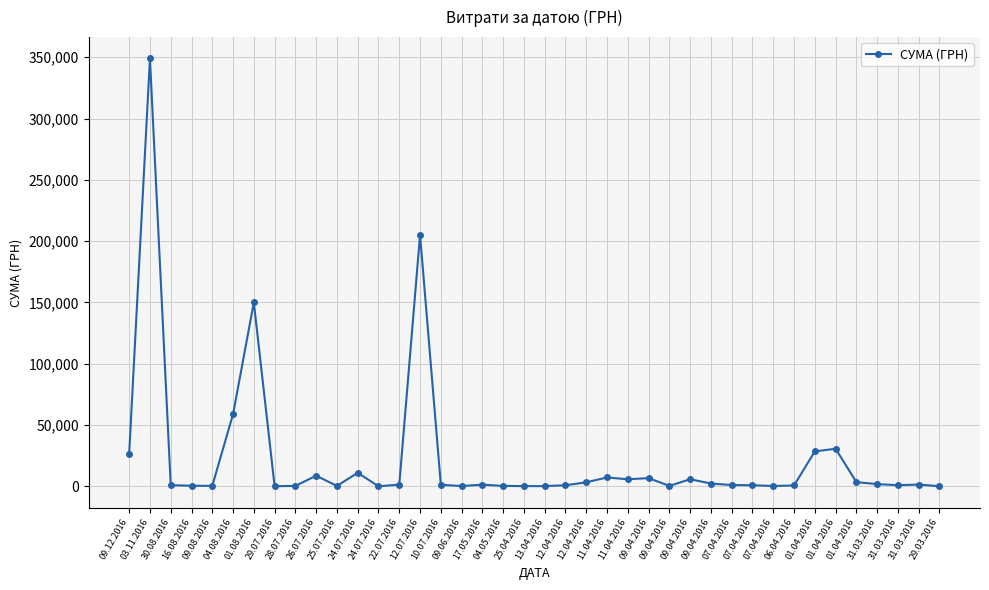

Rank the categories by value from lowest to highest.

24.07.2016, 29.07.2016, 29.03.2016, 13.04.2016, 25.04.2016, 09.06.2016, 07.04.2016, 25.07.2016, 28.07.2016, 04.05.2016, 09.08.2016, 09.04.2016, 16.08.2016, 06.04.2016, 07.04.2016, 12.04.2016, 30.08.2016, 31.03.2016, 07.04.2016, 10.07.2016, 17.05.2016, 22.07.2016, 31.03.2016, 31.03.2016, 09.04.2016, 12.04.2016, 01.04.2016, 11.04.2016, 09.04.2016, 09.04.2016, 11.04.2016, 26.07.2016, 24.07.2016, 09.12.2016, 01.04.2016, 01.04.2016, 04.08.2016, 01.08.2016, 12.07.2016, 03.11.2016